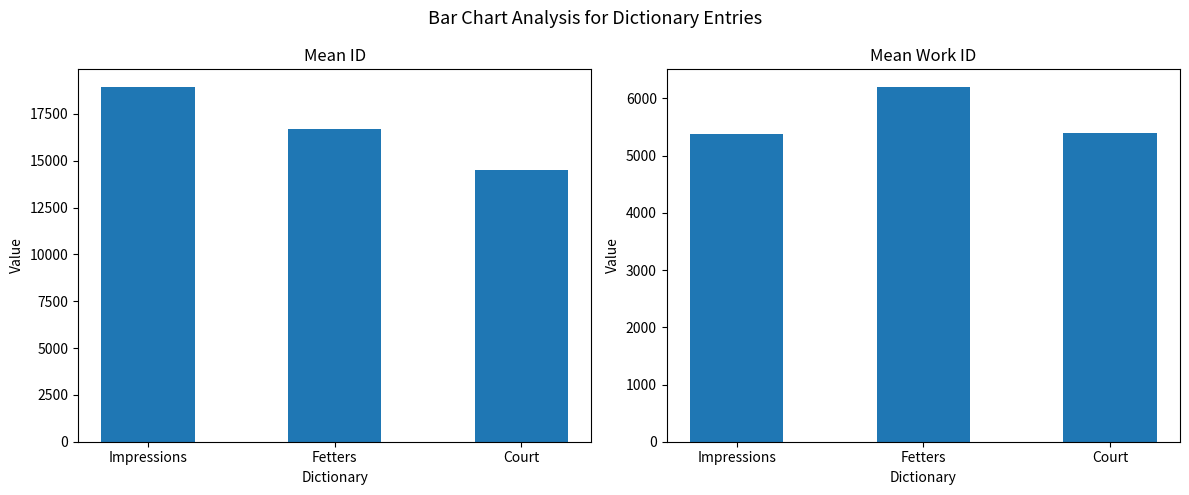

Which series has the largest range (max minus min)?

id